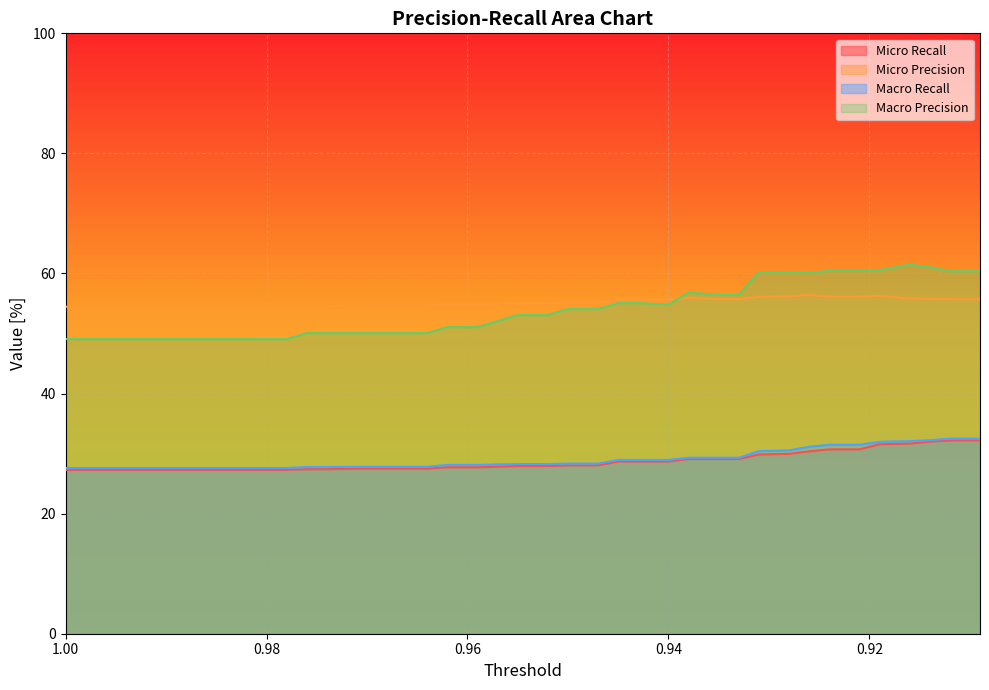

What position from the right is 0.938?

13